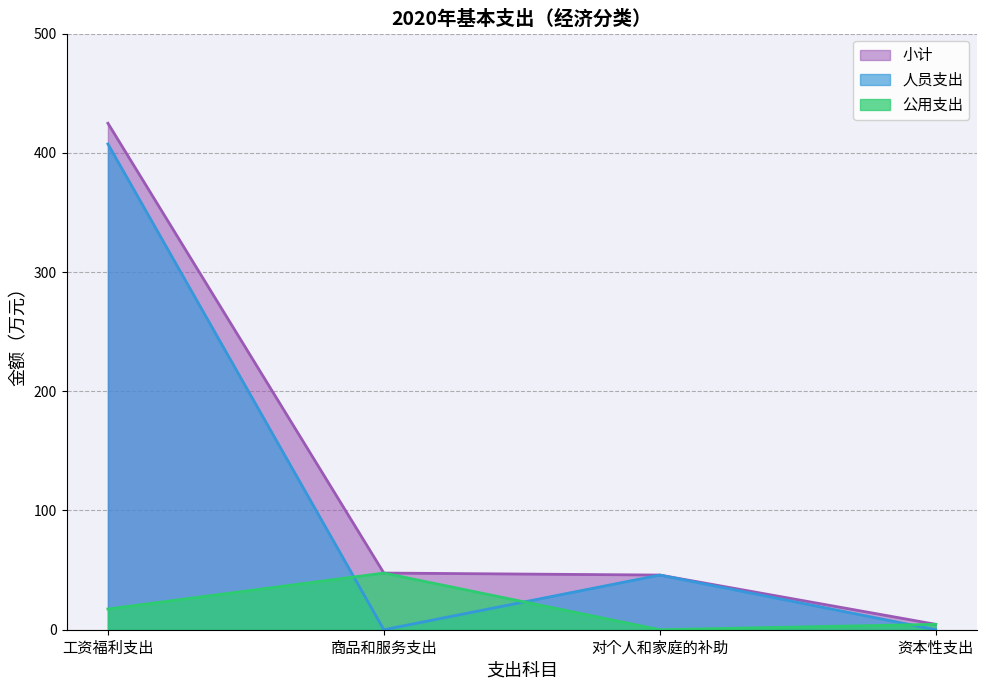

What is the sum of all 公用支出 values?

69.5